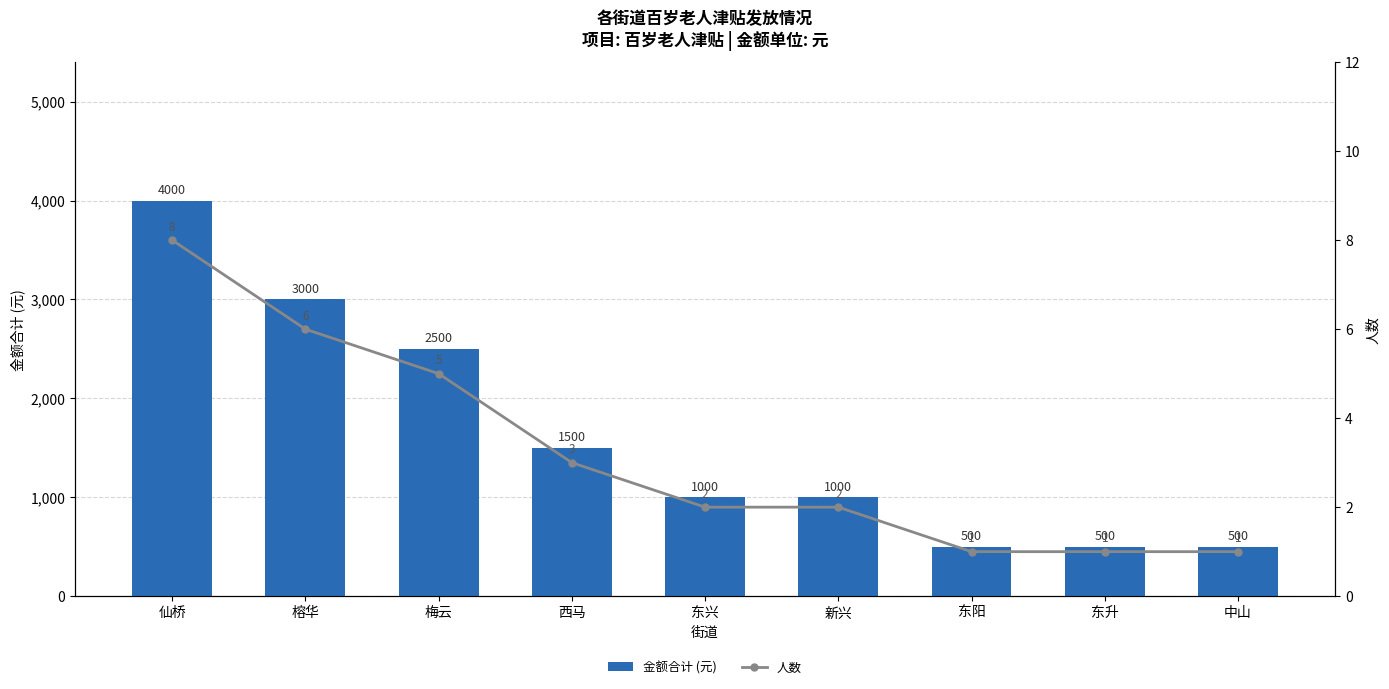

What is the lowest value of the 人数 series?

1